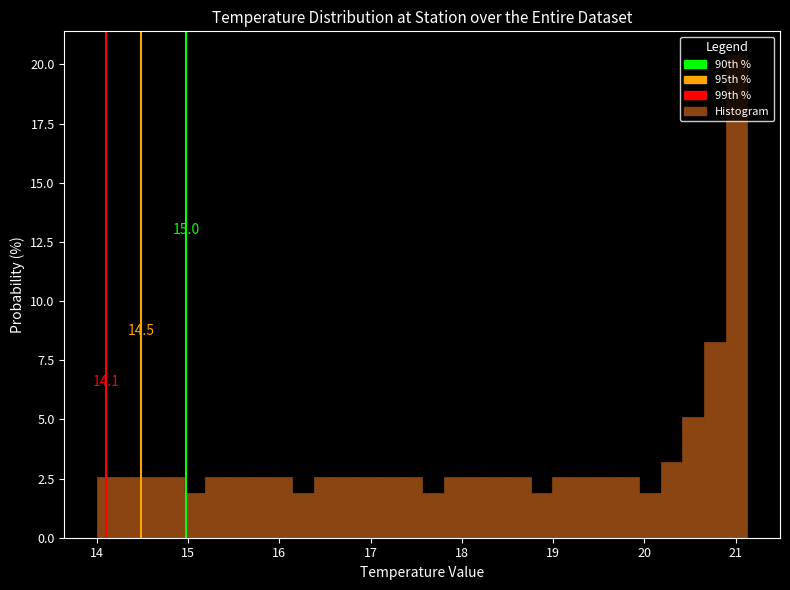

Read against the x-axis, roughly where is the centre of the tallest bar?

21.0